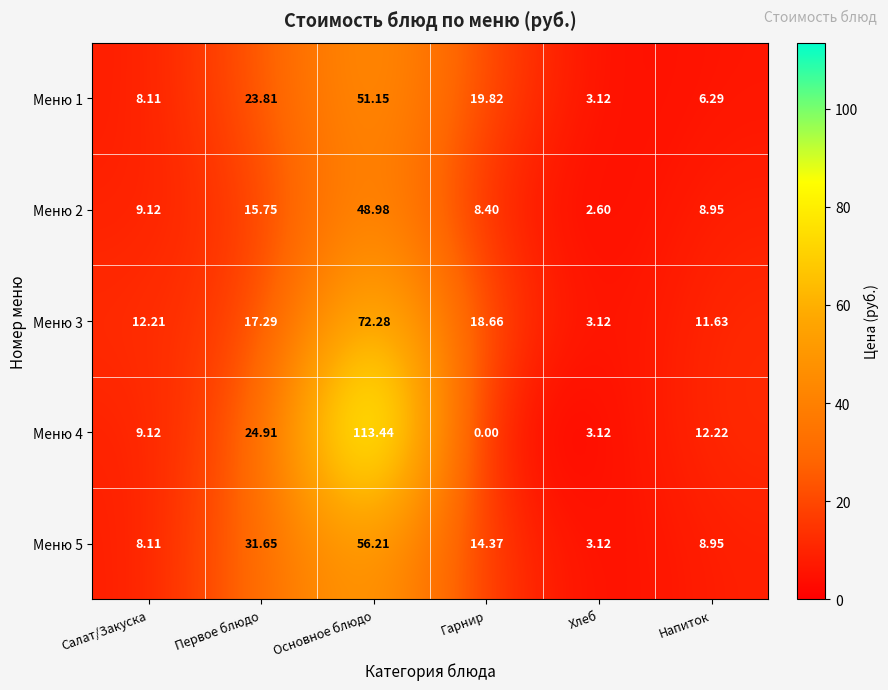

At which label is Меню 1 closest to 27?

Первое блюдо